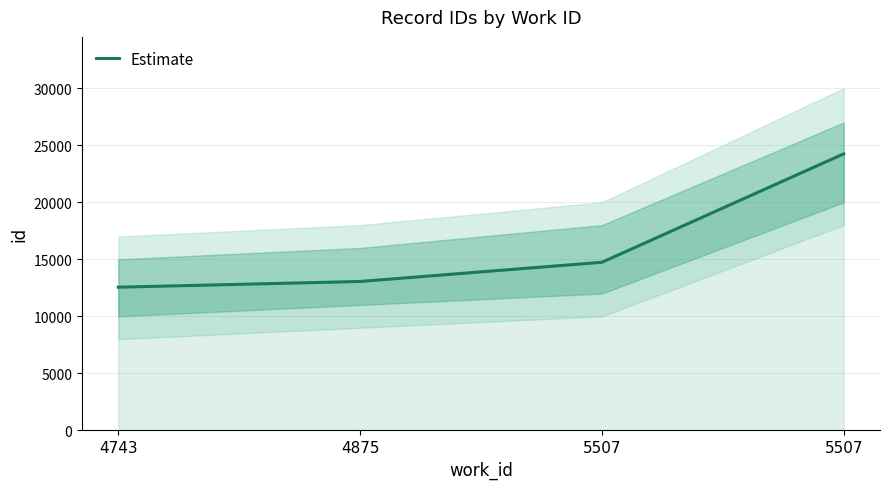

What is the ratio of the value at 4875 to the value at 5507?

0.9